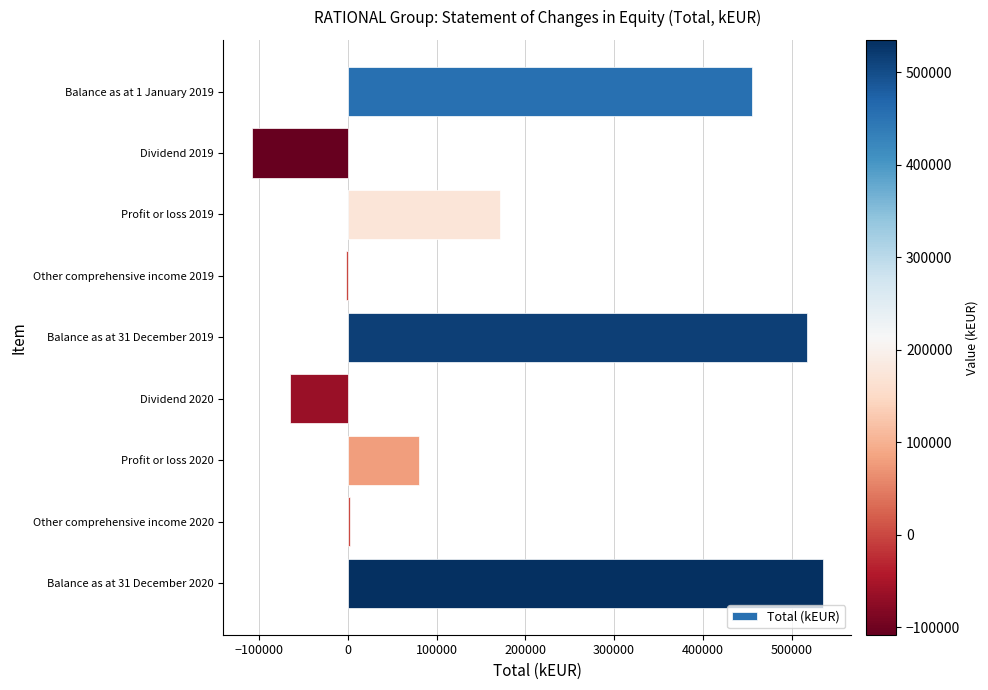

What is the greatest value displayed?

535091